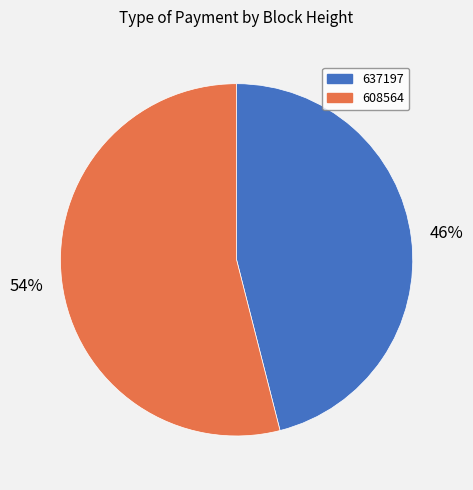

Is 637197 the majority of the pie?

No